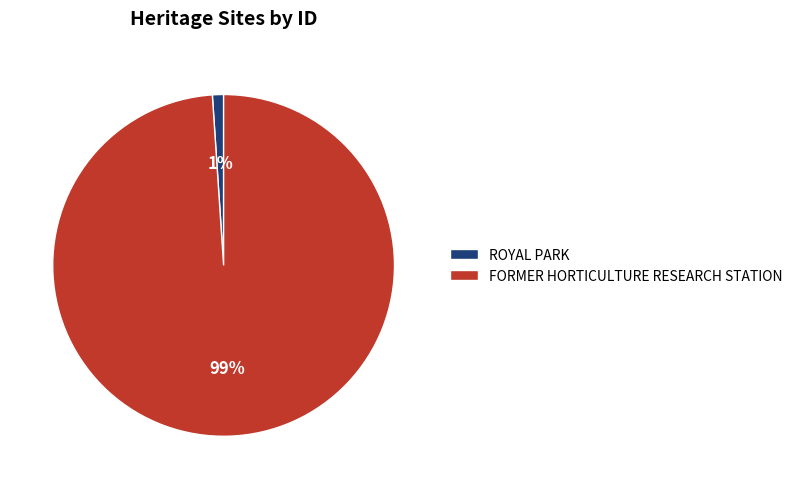

Which category has the biggest portion of the pie?

FORMER HORTICULTURE RESEARCH STATION